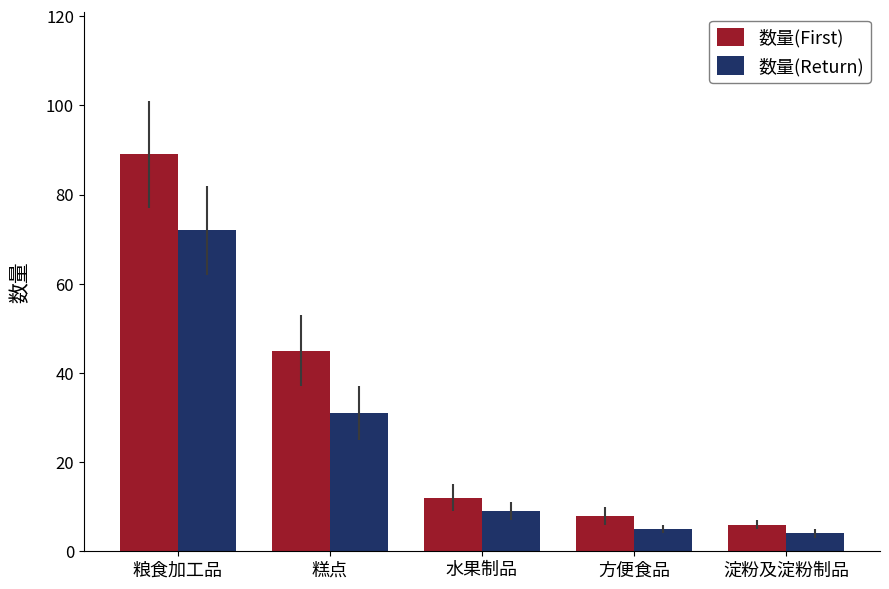

What is the value of the 数量(First) bar at the 4th from the left?

8